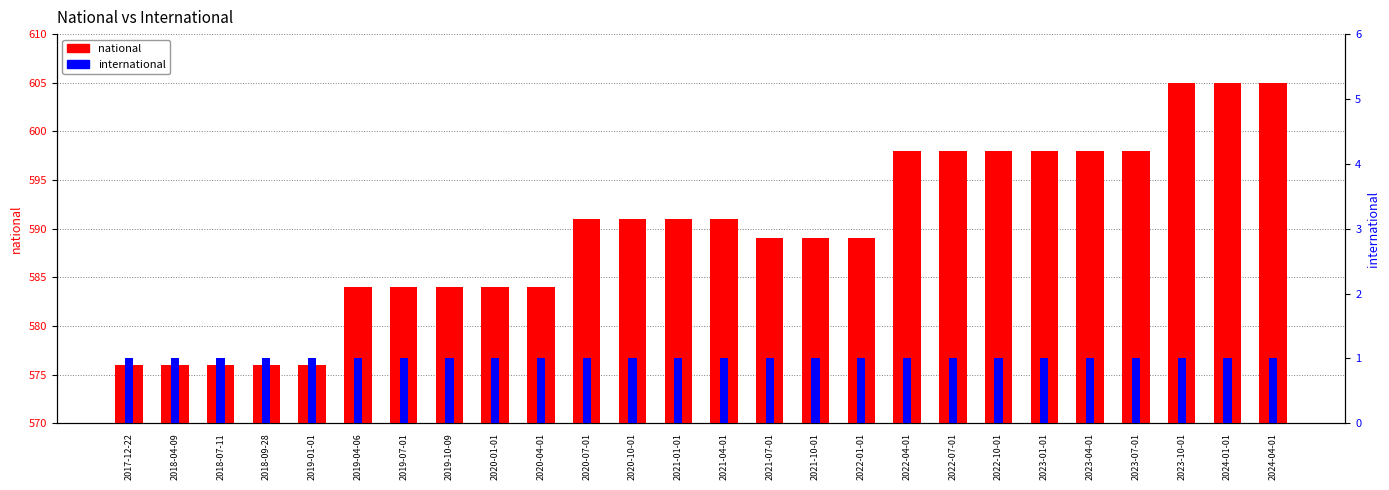

Reading right to left, extract all data points from this chart.

national: 605	605	605	598	598	598	598	598	598	589	589	589	591	591	591	591	584	584	584	584	584	576	576	576	576	576
international: 1	1	1	1	1	1	1	1	1	1	1	1	1	1	1	1	1	1	1	1	1	1	1	1	1	1